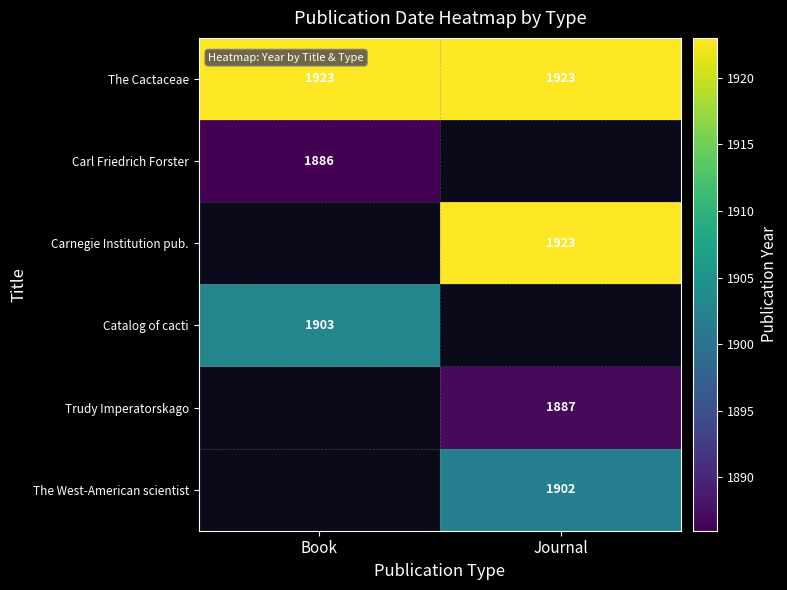

What is the approximate value of The Cactaceae at Journal?

1923